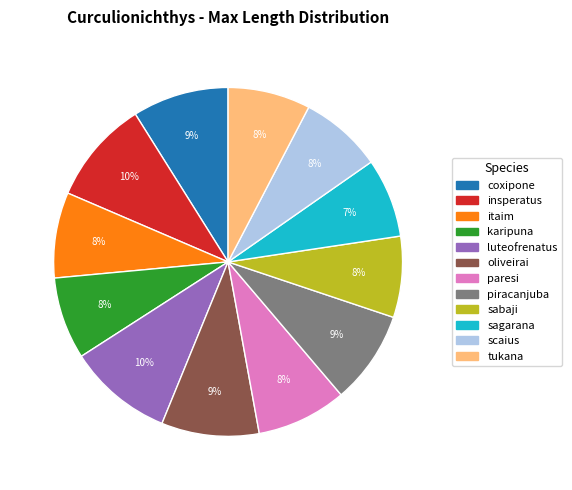

Combined, do coxipone and insperatus account for over 50%?

No